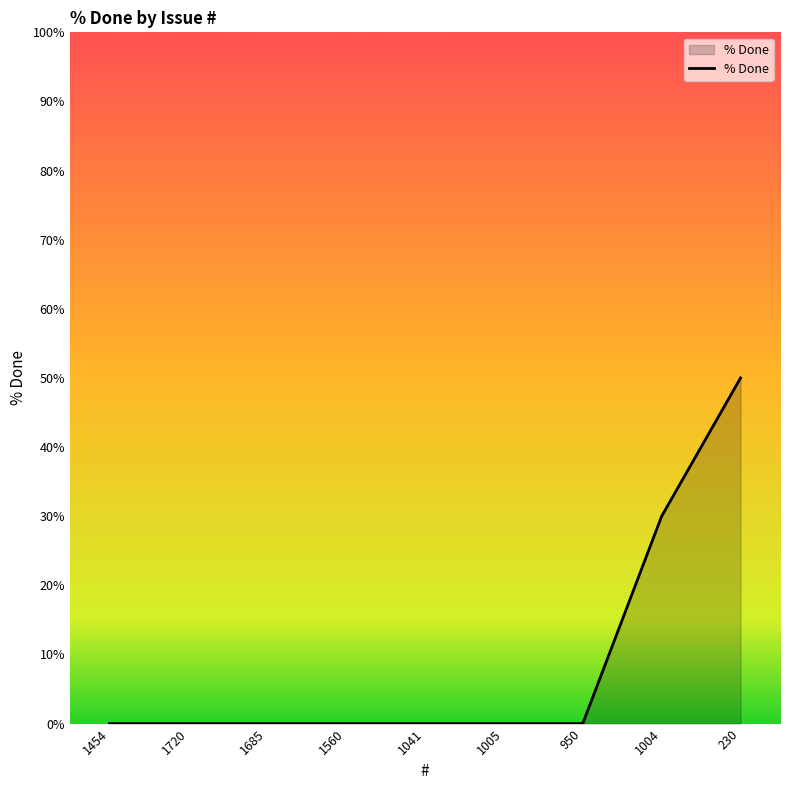

What is the difference between the maximum and minimum values?

50